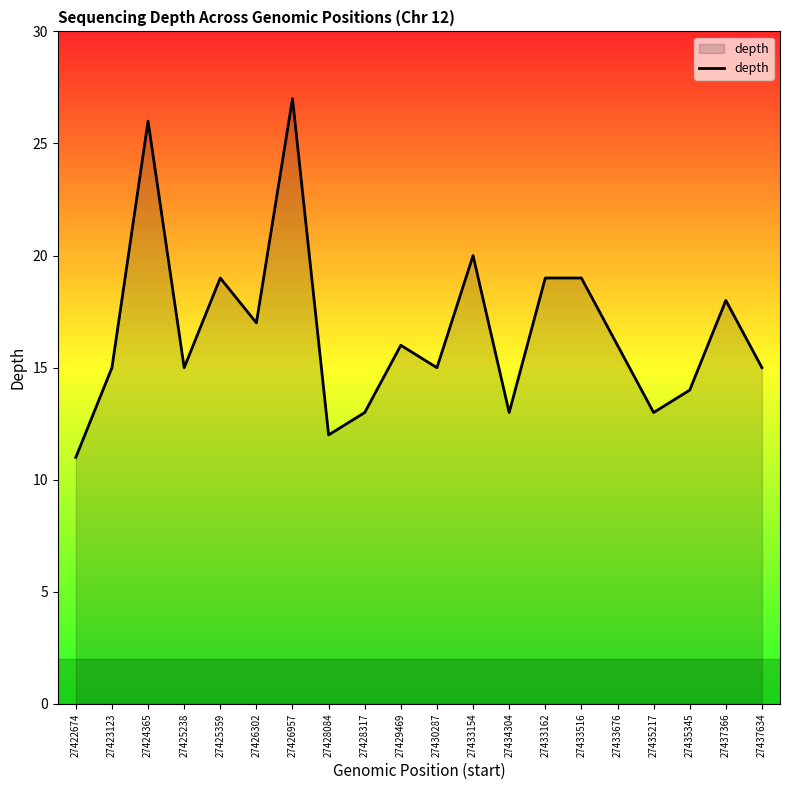

What position from the right is 27433154?

9